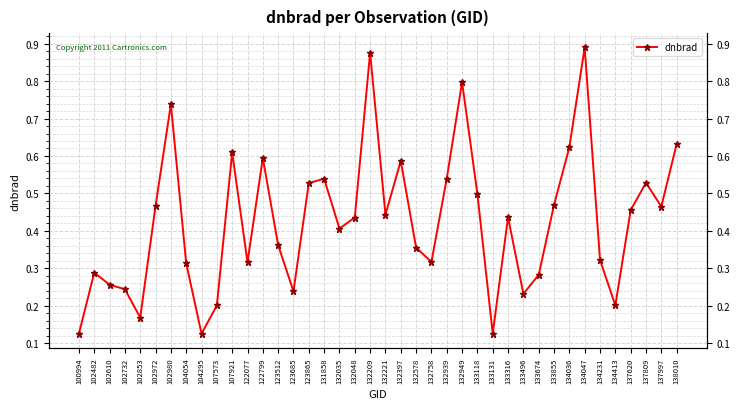

Reading right to left, extract all data points from this chart.

0.6	0.5	0.5	0.5	0.2	0.3	0.9	0.6	0.5	0.3	0.2	0.4	0.1	0.5	0.8	0.5	0.3	0.4	0.6	0.4	0.9	0.4	0.4	0.5	0.5	0.2	0.4	0.6	0.3	0.6	0.2	0.1	0.3	0.7	0.5	0.2	0.2	0.3	0.3	0.1